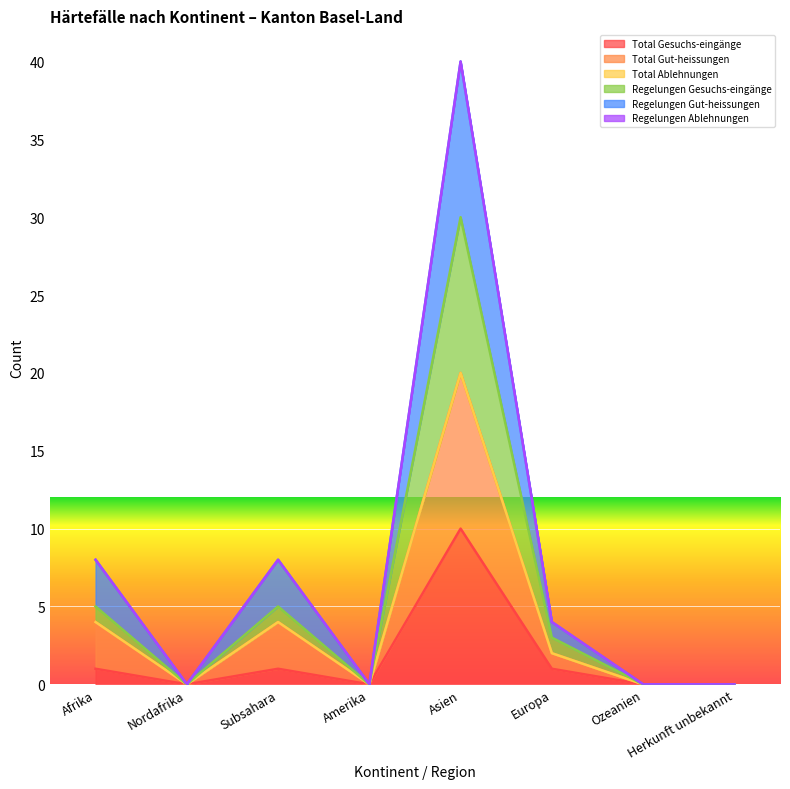

Where is the first local minimum for Regelungen Gut-heissungen?

Nordafrika